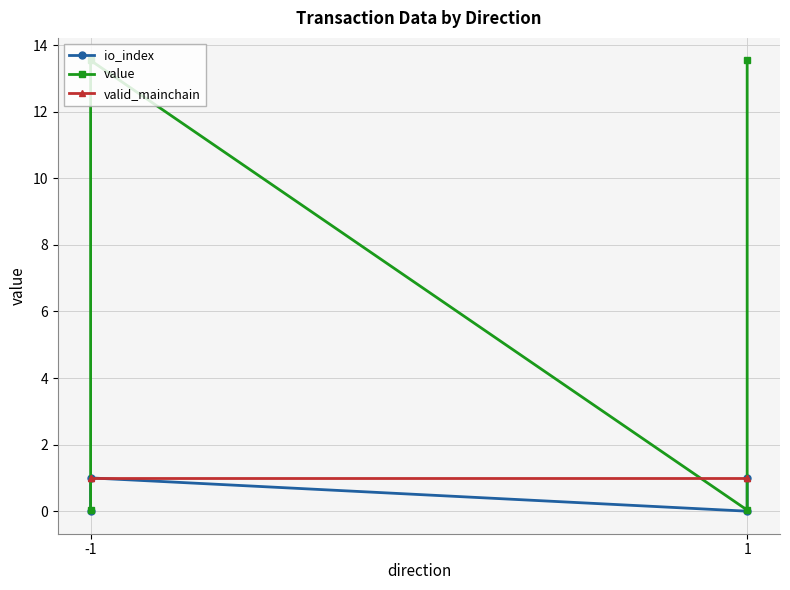

Is this an area chart (filled region under the line)?

No